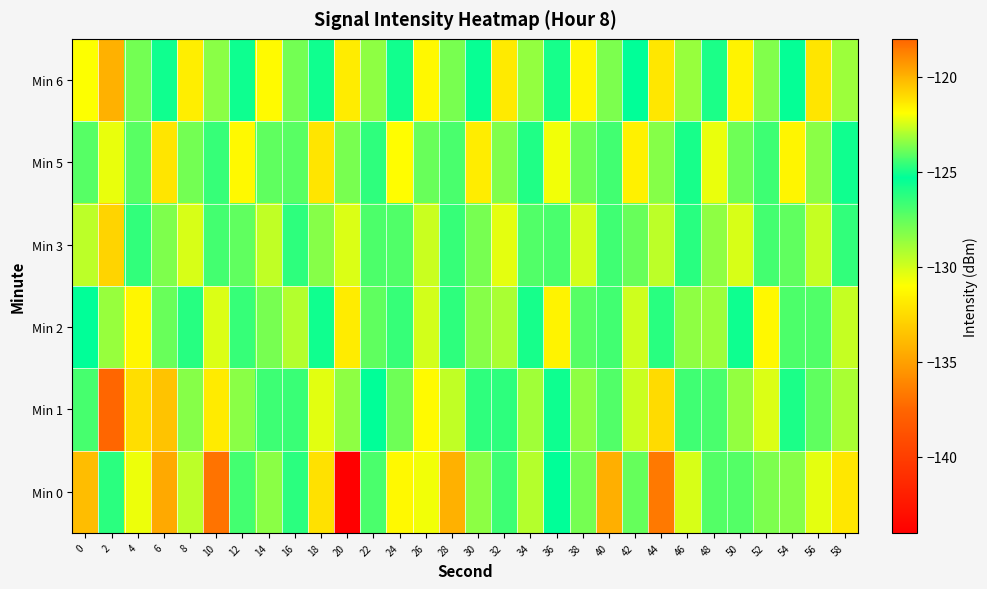

Which series has the largest range (max minus min)?

Min 0